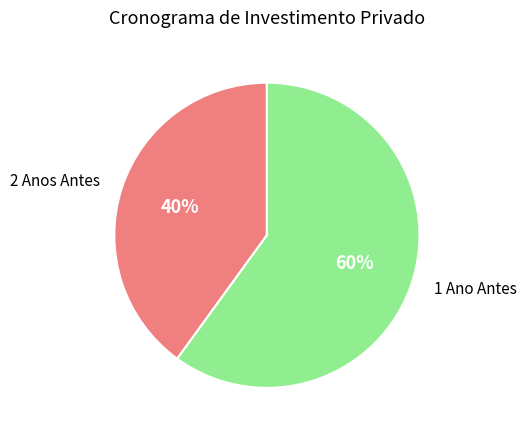

Approximately how many times larger is the value at 1 Ano Antes compared to 2 Anos Antes?

1.5